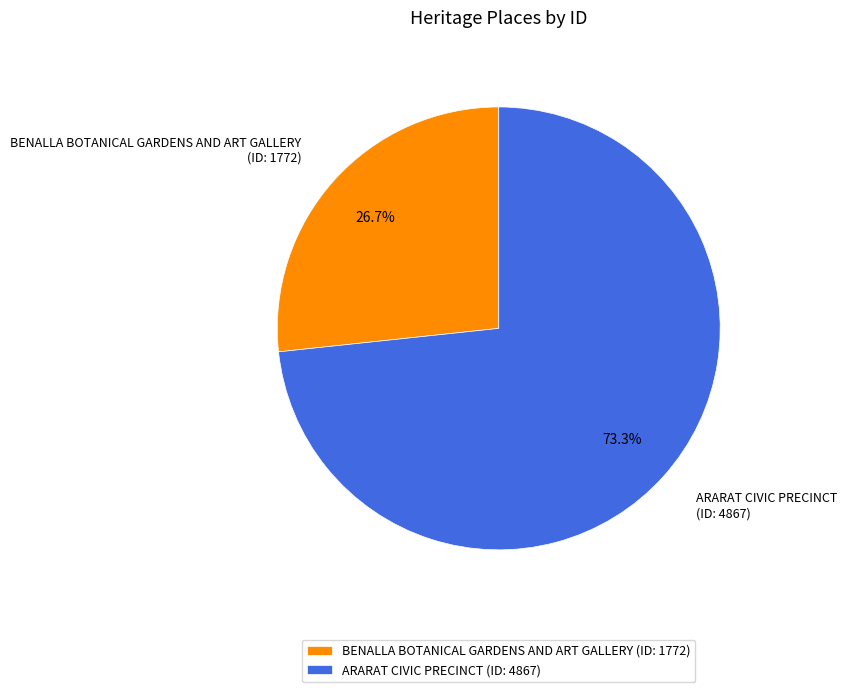

How many slices are in this pie chart?

2